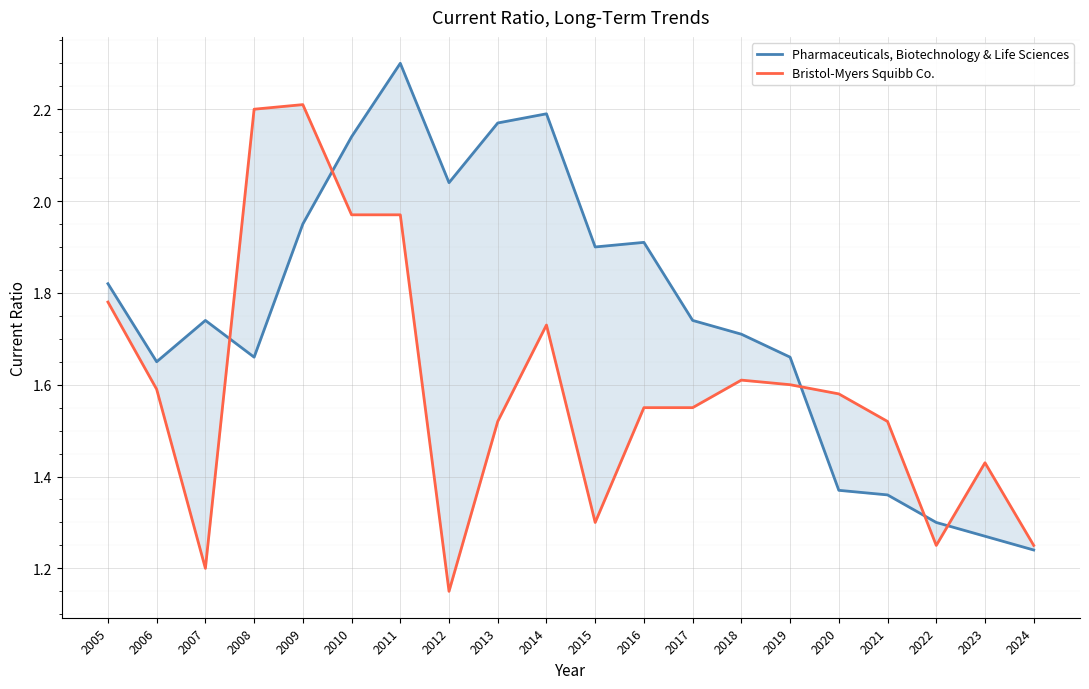

The value of Pharmaceuticals, Biotechnology & Life Sciences at 2010 is 3.3. True or false?

False